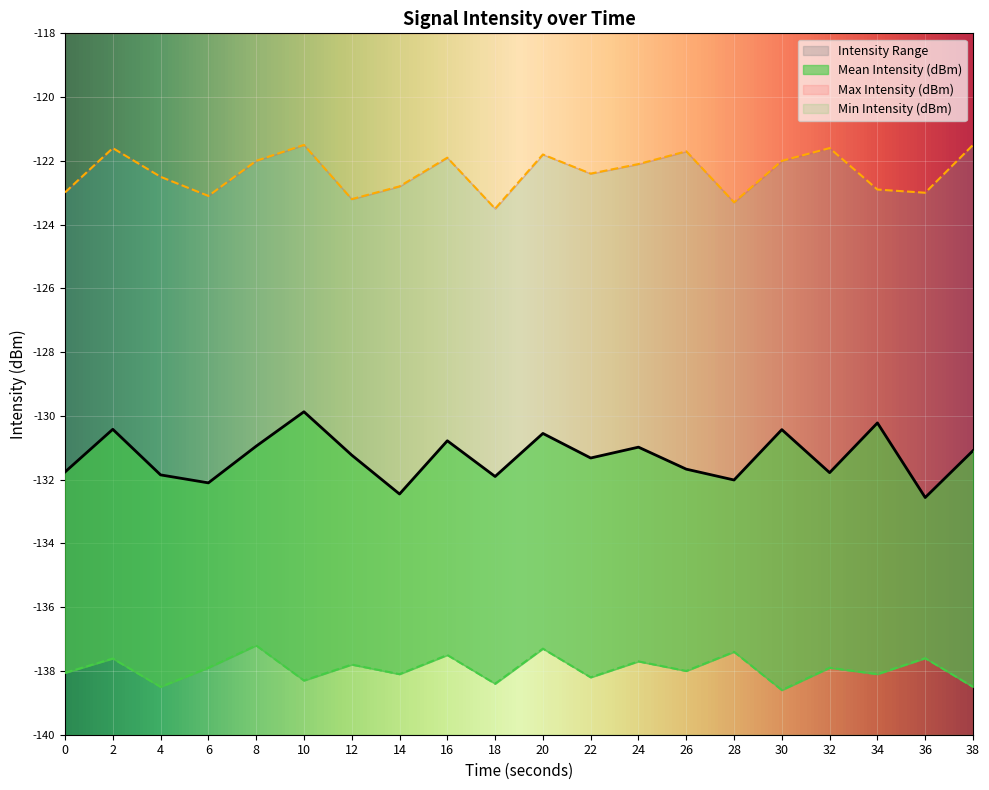

The value of Max Intensity (dBm) at 20 is -54.0. True or false?

False